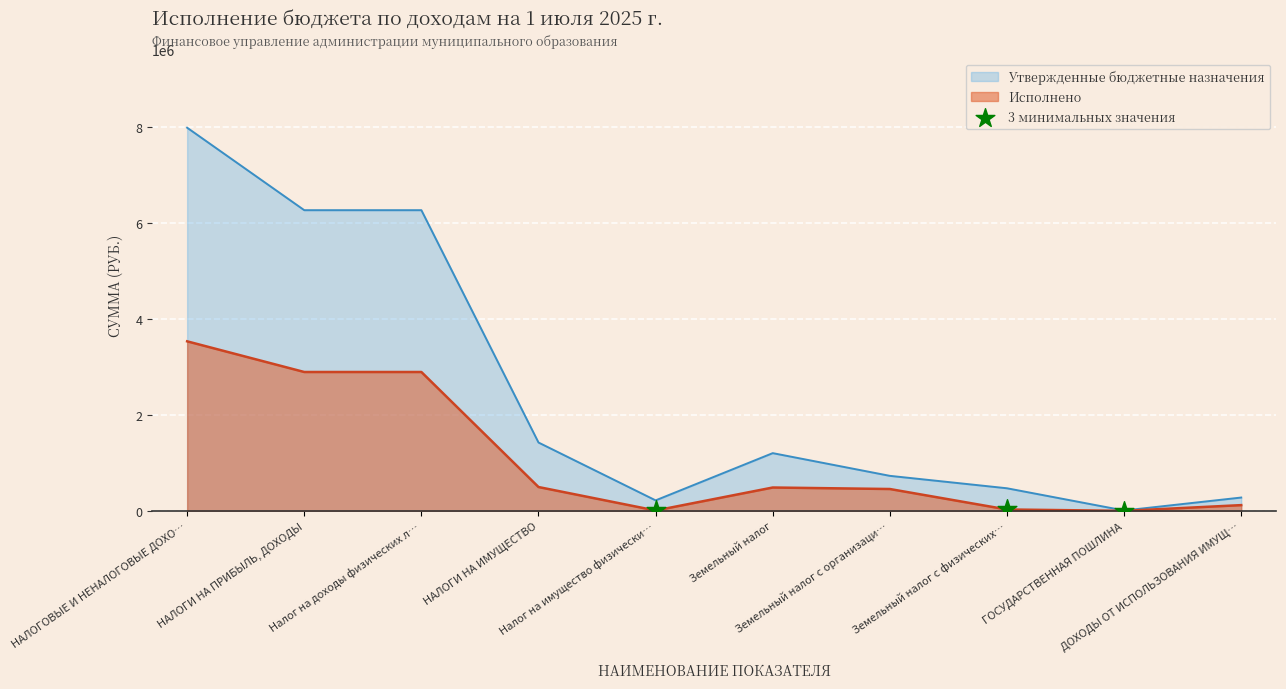

Which series has the widest spread of values?

Утвержденные бюджетные назначения